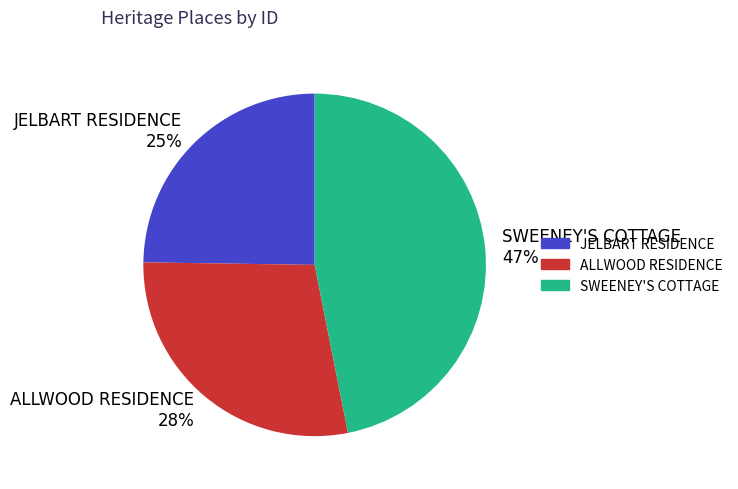

The SWEENEY'S COTTAGE 47% slice represents 56% of the pie. True or false?

False